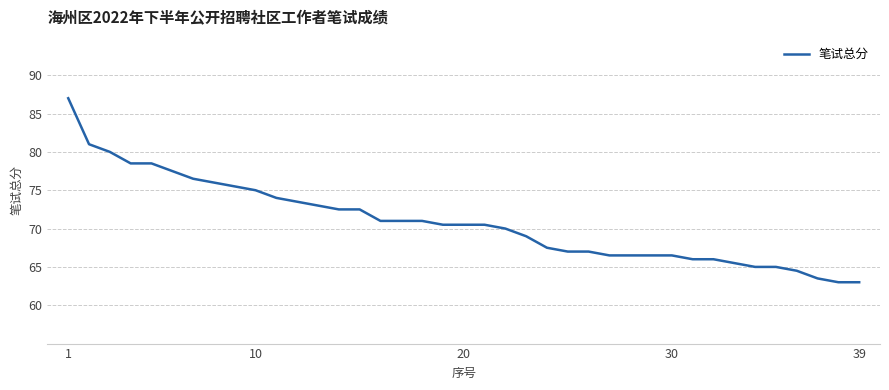

Reading right to left, what are all the values shown in this chart?

63.0	63.0	63.5	64.5	65.0	65.0	65.5	66.0	66.0	66.5	66.5	66.5	66.5	67.0	67.0	67.5	69.0	70.0	70.5	70.5	70.5	71.0	71.0	71.0	72.5	72.5	73.0	73.5	74.0	75.0	75.5	76.0	76.5	77.5	78.5	78.5	80.0	81.0	87.0